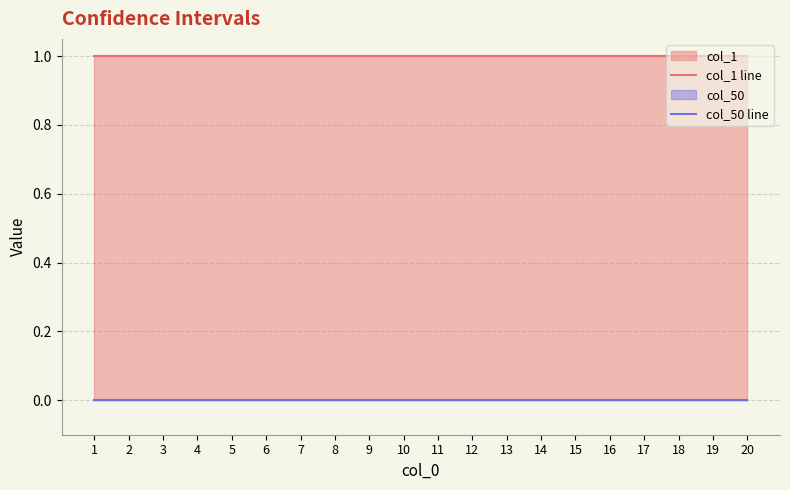

At 1, list the series in order from smallest to largest.

col_50 line, col_1 line